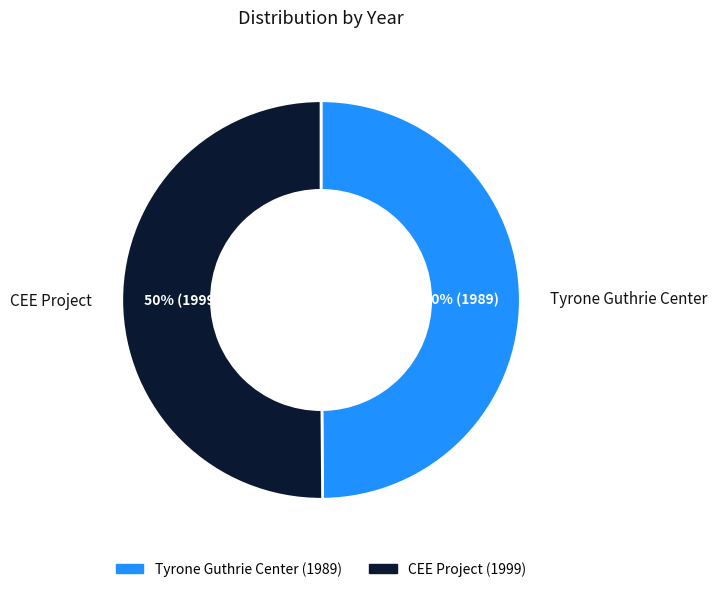

What percentage is the Tyrone Guthrie Center slice, to the nearest percent?

50%